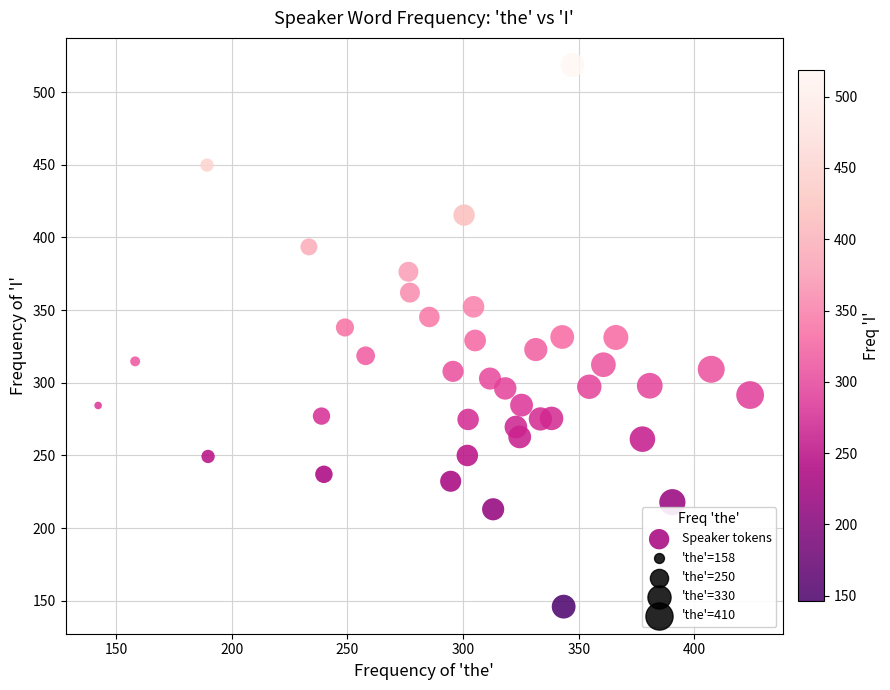

What is the range of X values (max minus min)?

281.9